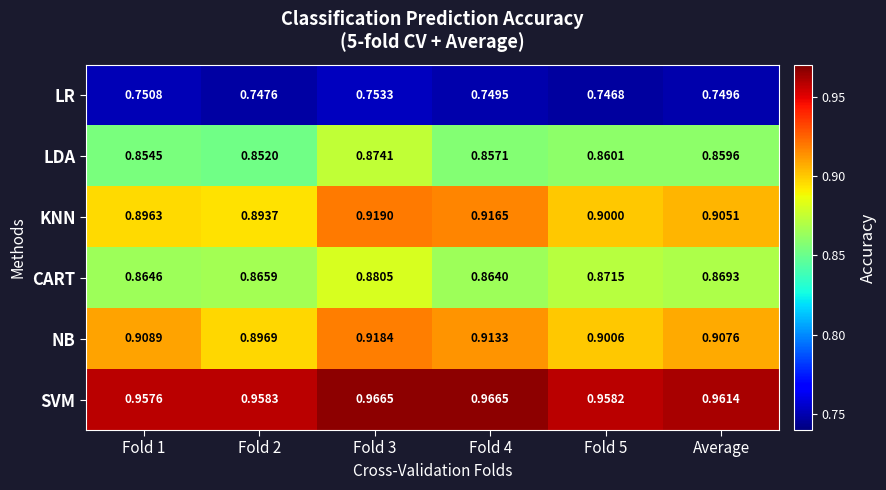

Between Fold 2 and Fold 4, which series saw the biggest shift?

KNN